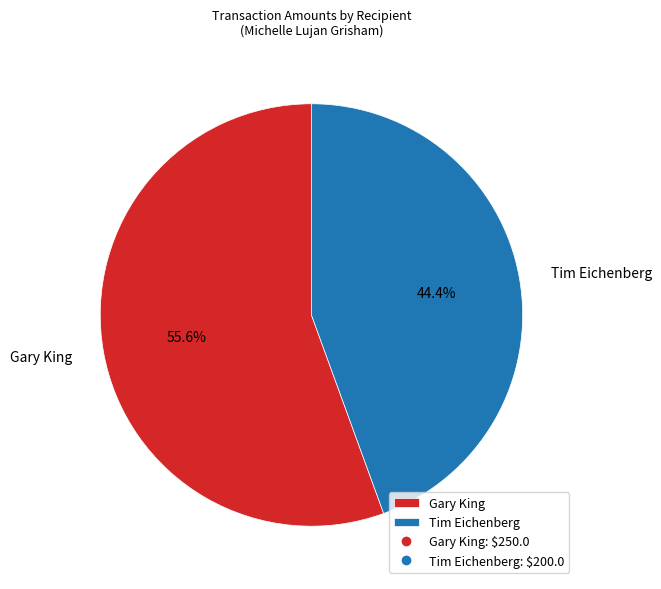

How many slices are in this pie chart?

2